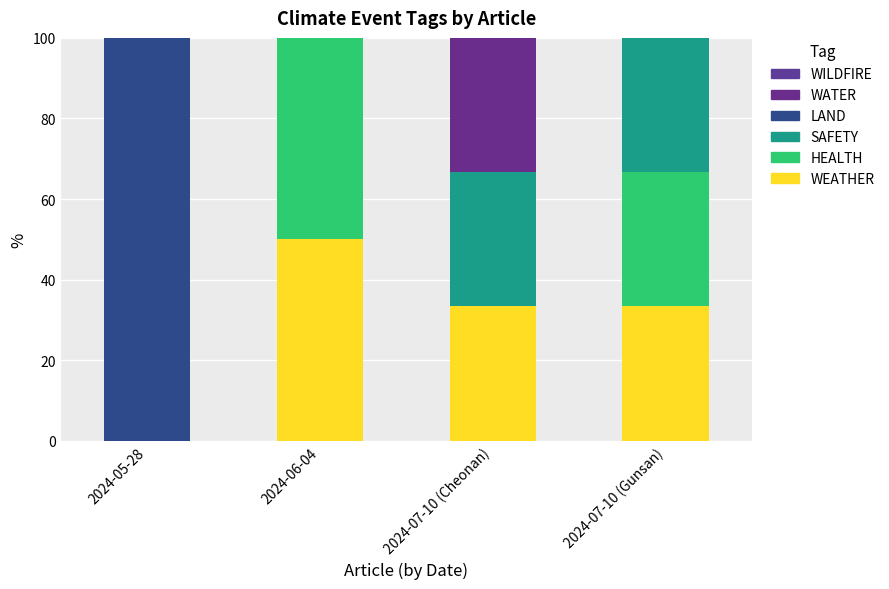

Are the bars grouped side by side (vs. stacked)?

No